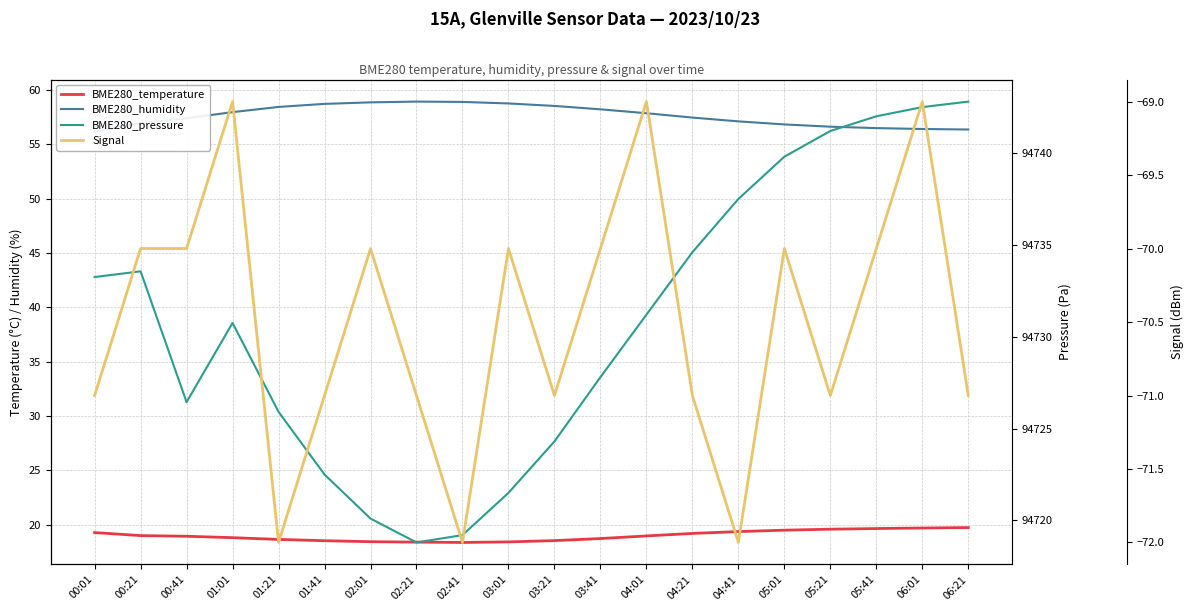

At which category is the sum across all series the highest?

06:01